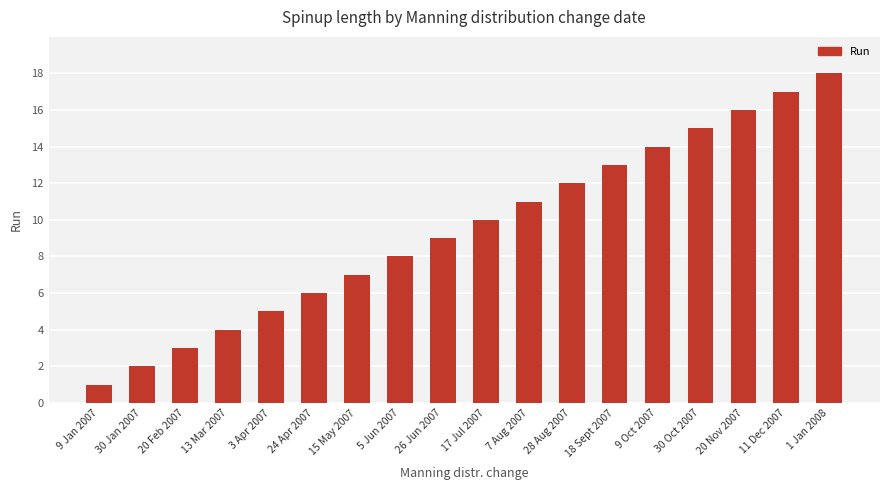

What is the ratio of the value at 15 May 2007 to the value at 7 Aug 2007?

0.6